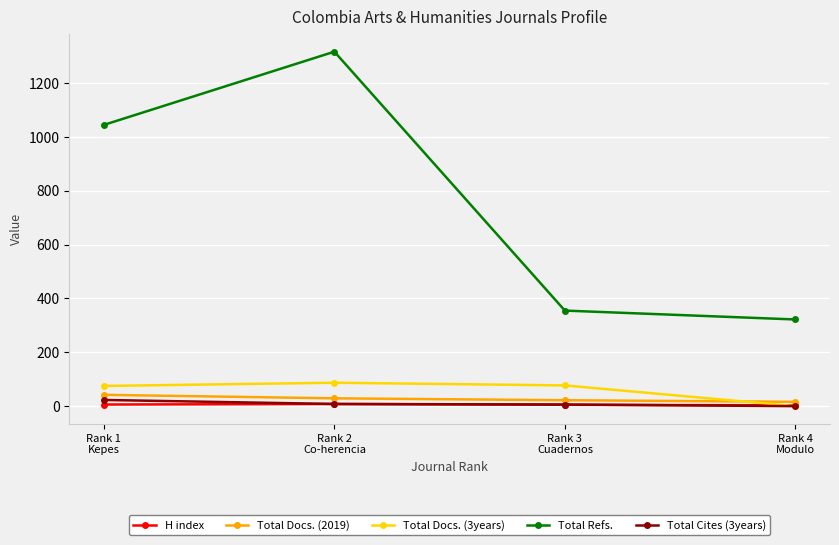

What is the maximum value shown in the chart?

1317